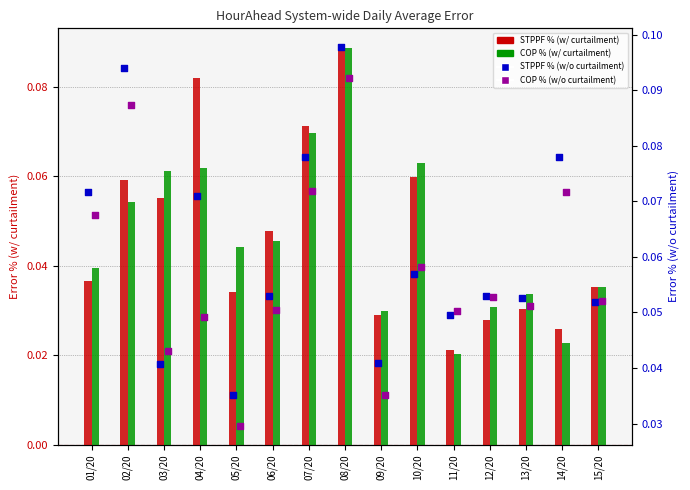

What are all the series names shown in the legend?

STPPF % (w/ curtailment), COP % (w/ curtailment), STPPF % (w/o curtailment), COP % (w/o curtailment)